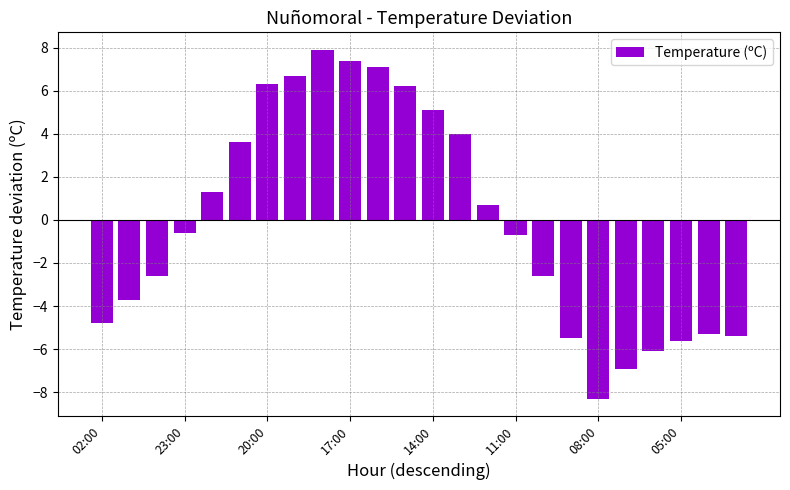

What is the value of the 10th bar from the left?

7.4